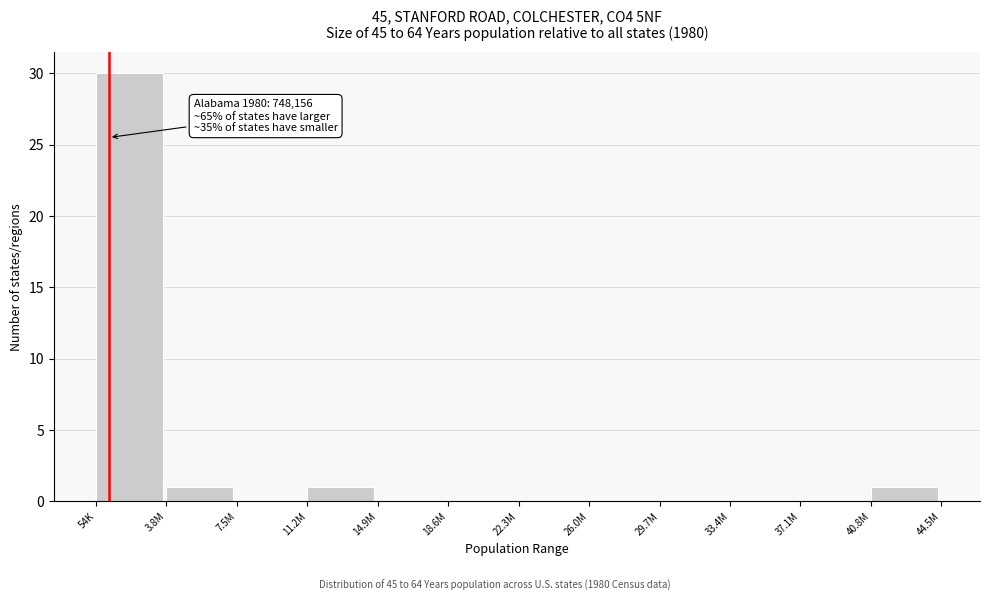

Reading right to left, transcribe all the data shown in this chart.

40.8M=1	37.1M=0	33.4M=0	29.7M=0	26.0M=0	22.3M=0	18.6M=0	14.9M=0	11.2M=1	7.5M=0	3.8M=1	54K=30